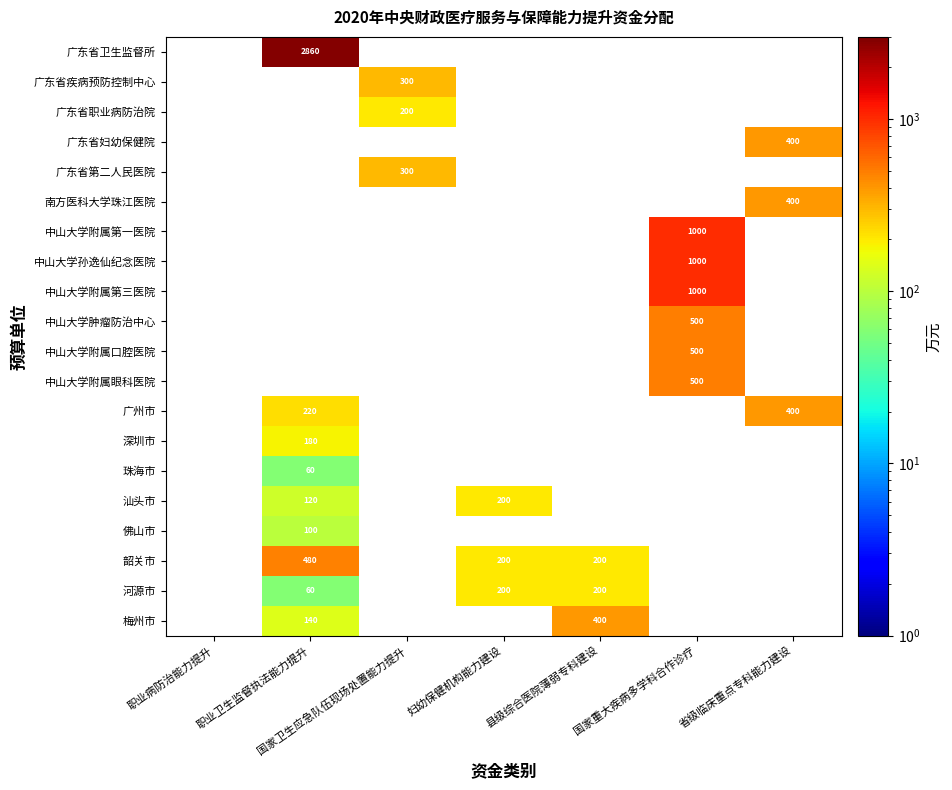

Rank the categories by 河源市 value from lowest to highest.

职业病防治能力提升, 职业卫生监督执法能力提升, 国家卫生应急队伍现场处置能力提升, 妇幼保健机构能力建设, 县级综合医院薄弱专科建设, 国家重大疾病多学科合作诊疗, 省级临床重点专科能力建设